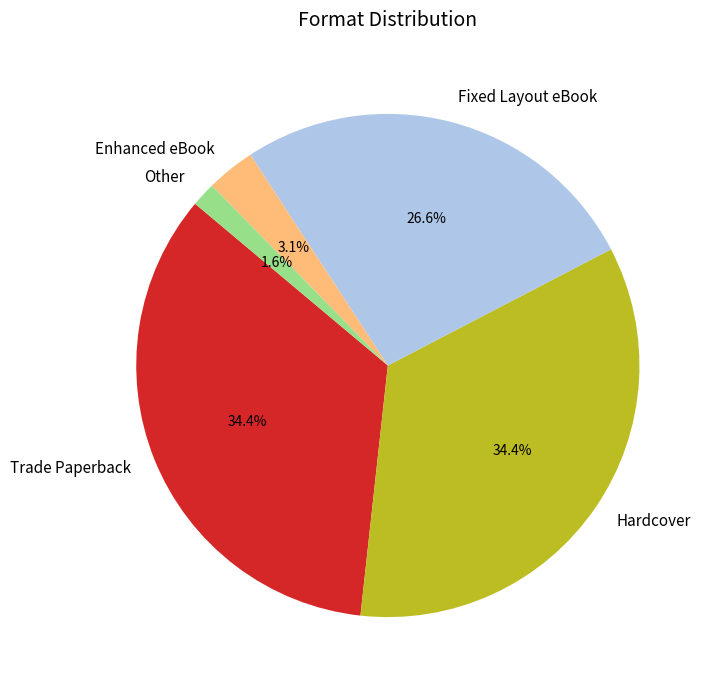

Does Fixed Layout eBook represent more than half of the total?

No